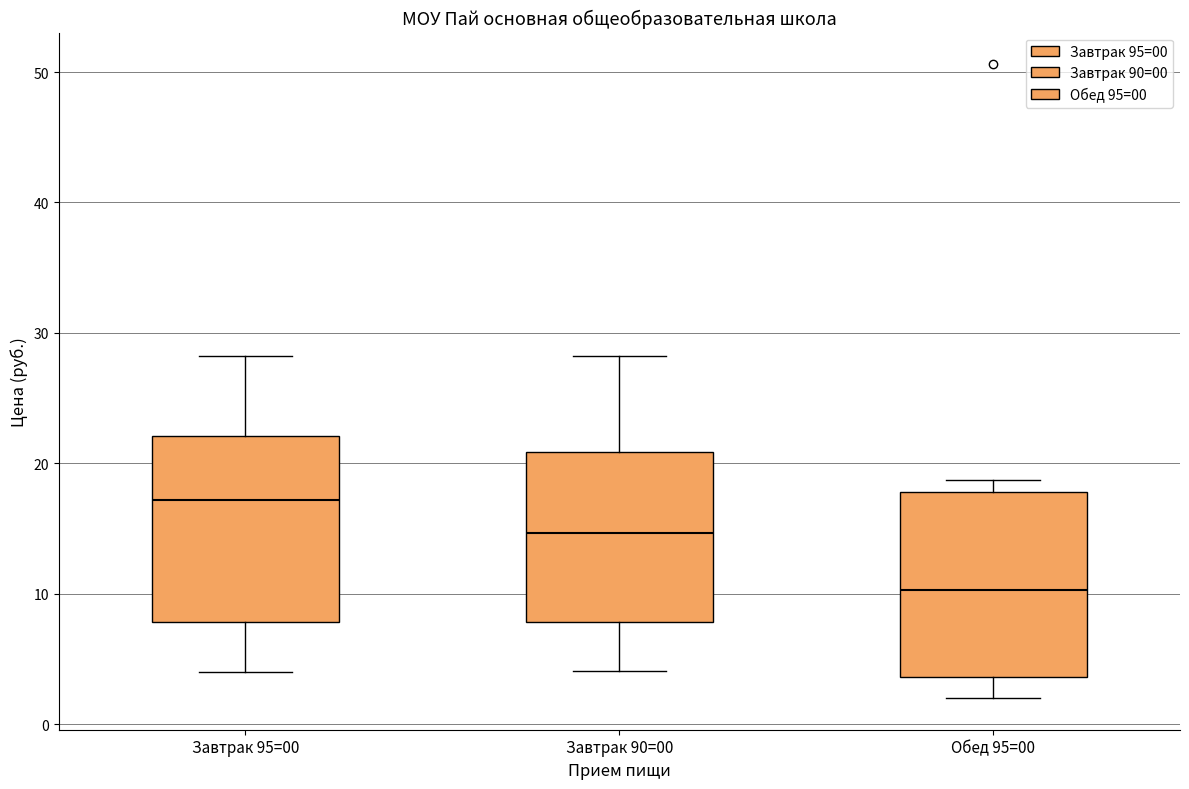

Reading left to right, transcribe this box plot: for each box, give where its median line is, the range the box spans, and where its two whiskers end, as read against the y-axis. The values are not printed on the chart, so give them approximately, as read against the axis.

Завтрак 95=00: median 17, box 8 to 22, whiskers 4 to 28
Завтрак 90=00: median 15, box 8 to 21, whiskers 4 to 28
Обед 95=00: median 10, box 4 to 18, whiskers 2 to 19